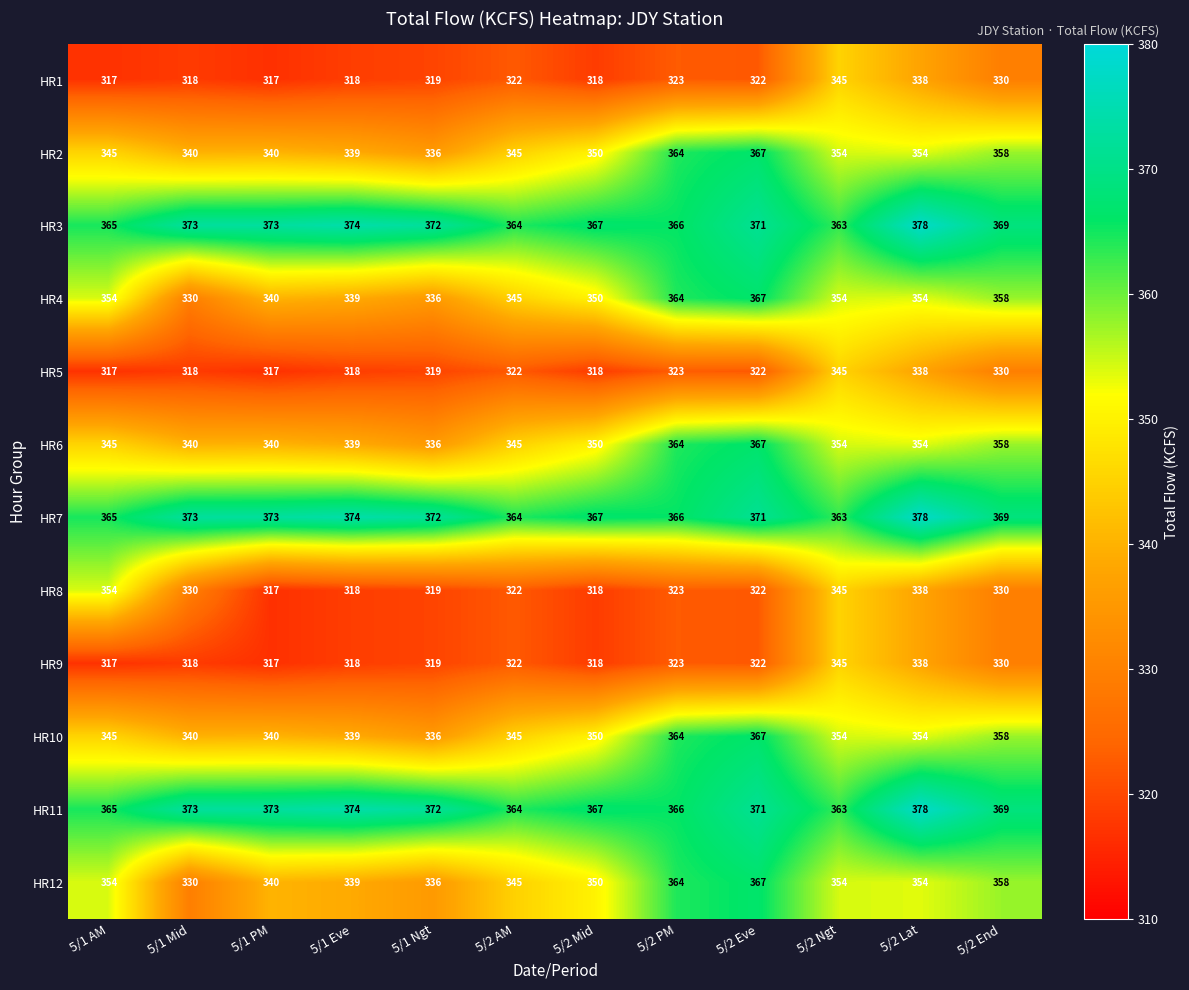

What is the difference between the second highest and second lowest values in the HR8 series?

27